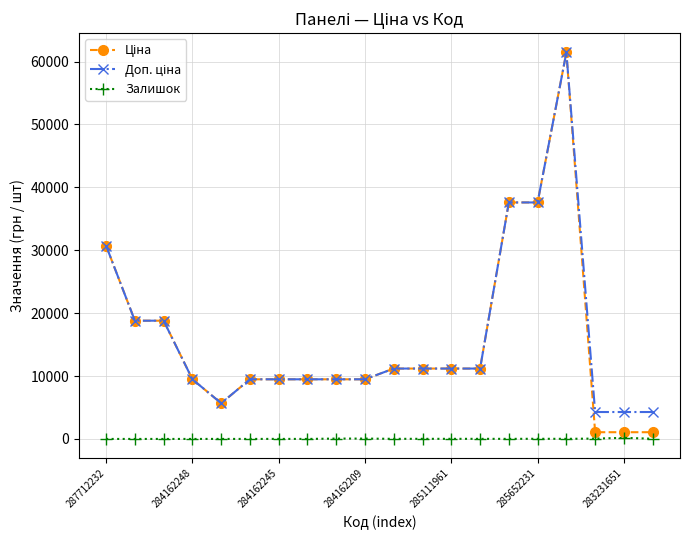

At how many categories does at least one series exceed 17436?

6